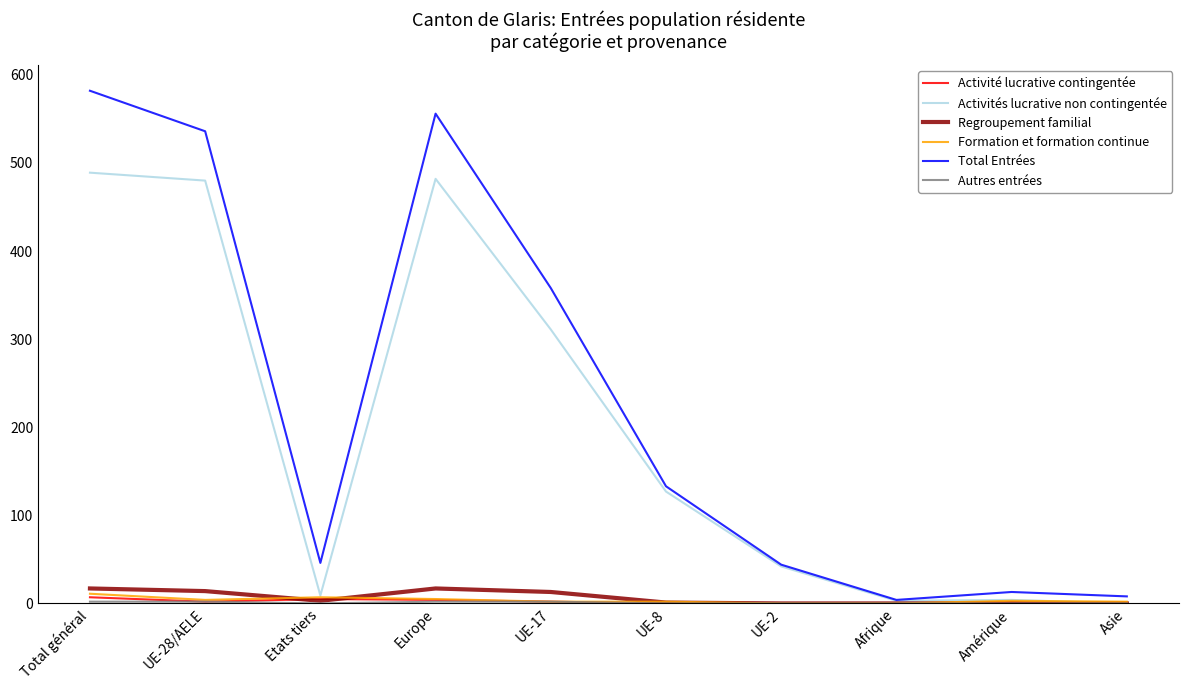

Where is Total Entrées nearest to the value 293?

UE-17